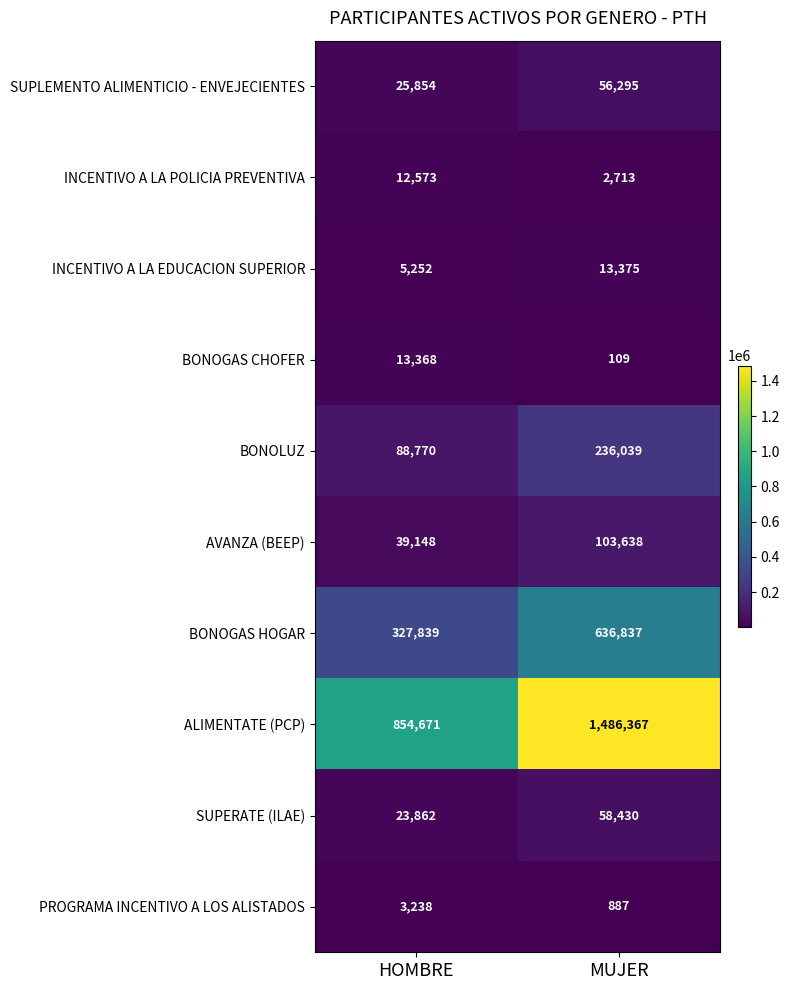

Which series changed the most between HOMBRE and MUJER?

ALIMENTATE (PCP)